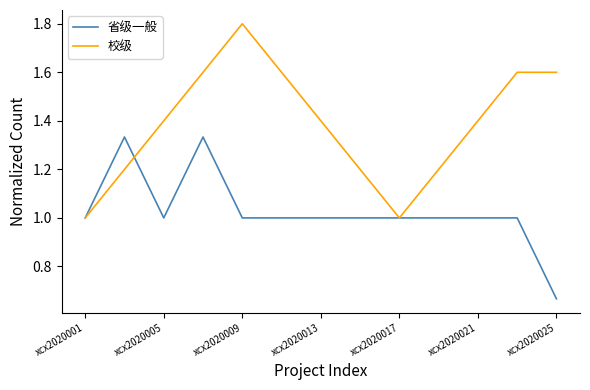

Which series has the largest range (max minus min)?

校级